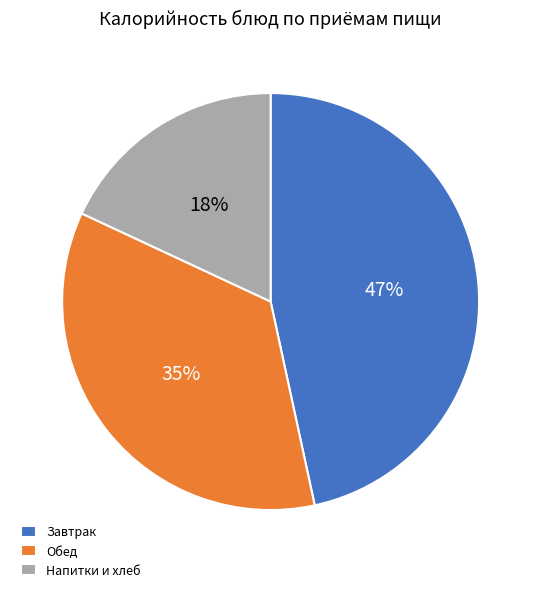

Count the number of slices in the pie.

3